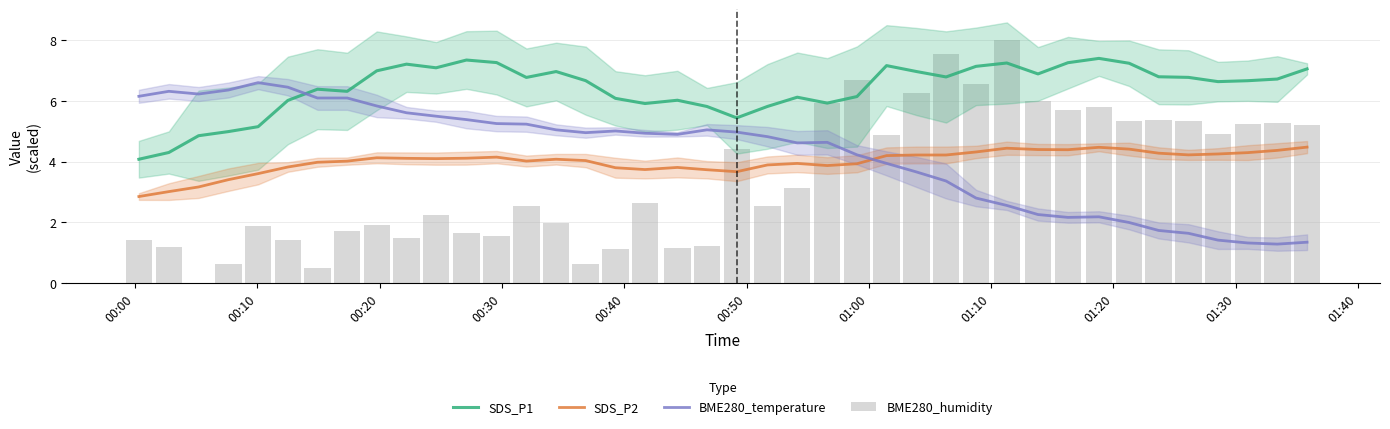

Reading left to right, list all the values displayed in this chart.

SDS_P1: 4.1	4.3	4.9	5.0	5.2	6.0	6.4	6.3	7.0	7.2	7.1	7.4	7.3	6.8	7.0	6.7	6.1	5.9	6.0	5.8	5.4	5.8	6.1	5.9	6.1	7.2	7.0	6.8	7.1	7.3	6.9	7.3	7.4	7.2	6.8	6.8	6.6	6.7	6.7	7.1
SDS_P2: 2.9	3.0	3.2	3.4	3.6	3.8	4.0	4.0	4.1	4.1	4.1	4.1	4.2	4.0	4.1	4.0	3.8	3.7	3.8	3.7	3.7	3.9	3.9	3.9	3.9	4.2	4.2	4.2	4.3	4.4	4.4	4.4	4.5	4.4	4.3	4.2	4.3	4.3	4.4	4.5
BME280_temperature: 6.2	6.3	6.2	6.4	6.6	6.5	6.1	6.1	5.8	5.6	5.5	5.4	5.3	5.2	5.0	5.0	5.0	4.9	4.9	5.1	5.0	4.8	4.6	4.6	4.2	3.9	3.7	3.4	2.8	2.6	2.3	2.2	2.2	2.0	1.7	1.6	1.4	1.3	1.3	1.3
BME280_humidity: 1.4	1.2	0.0	0.6	1.9	1.4	0.5	1.7	1.9	1.5	2.2	1.7	1.6	2.5	2.0	0.6	1.1	2.6	1.1	1.2	4.4	2.5	3.1	5.9	6.7	4.9	6.3	7.6	6.6	8.0	6.0	5.7	5.8	5.4	5.4	5.3	4.9	5.3	5.3	5.2